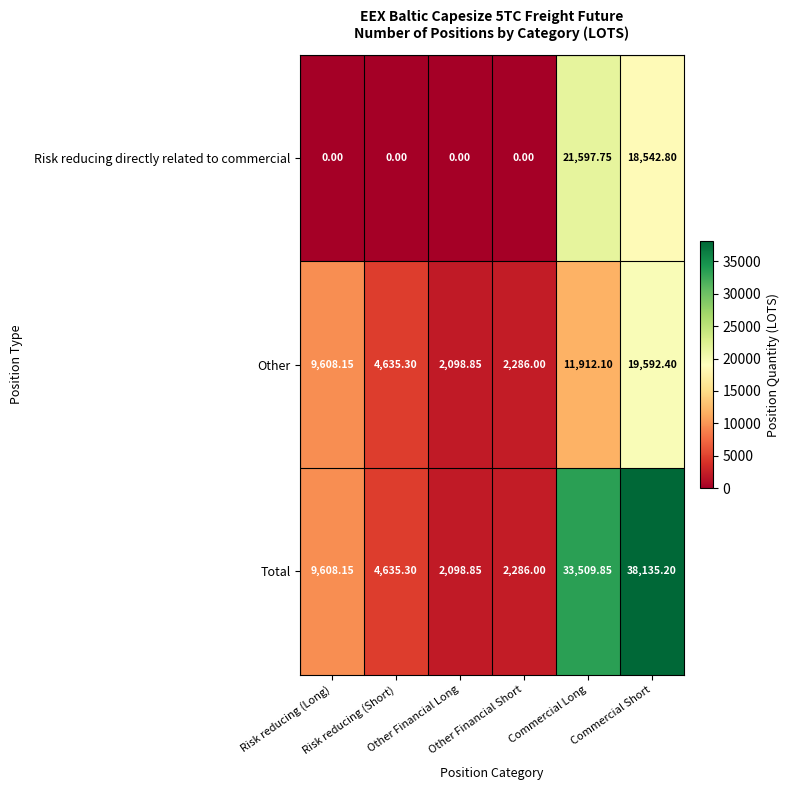

Which series has the widest spread of values?

Total